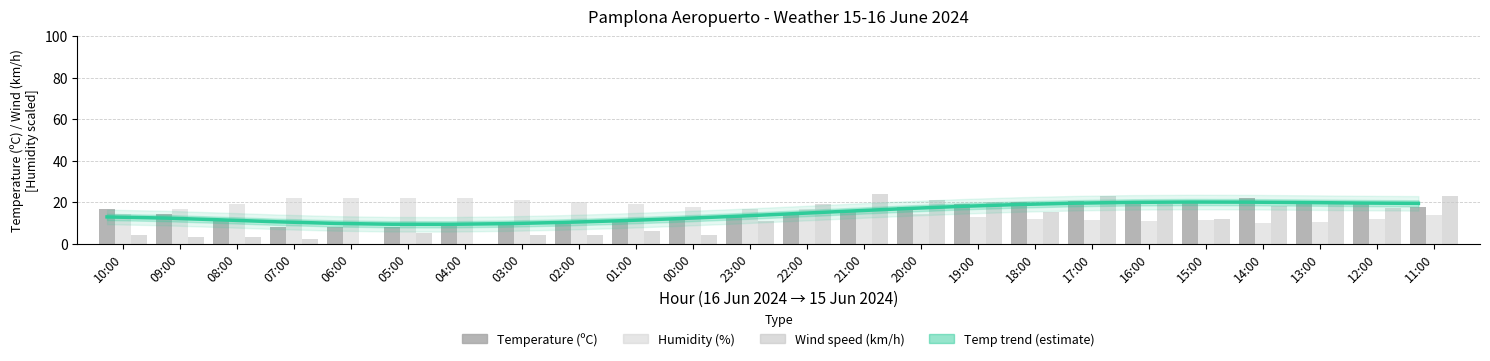

What is the greatest value displayed?

24.0